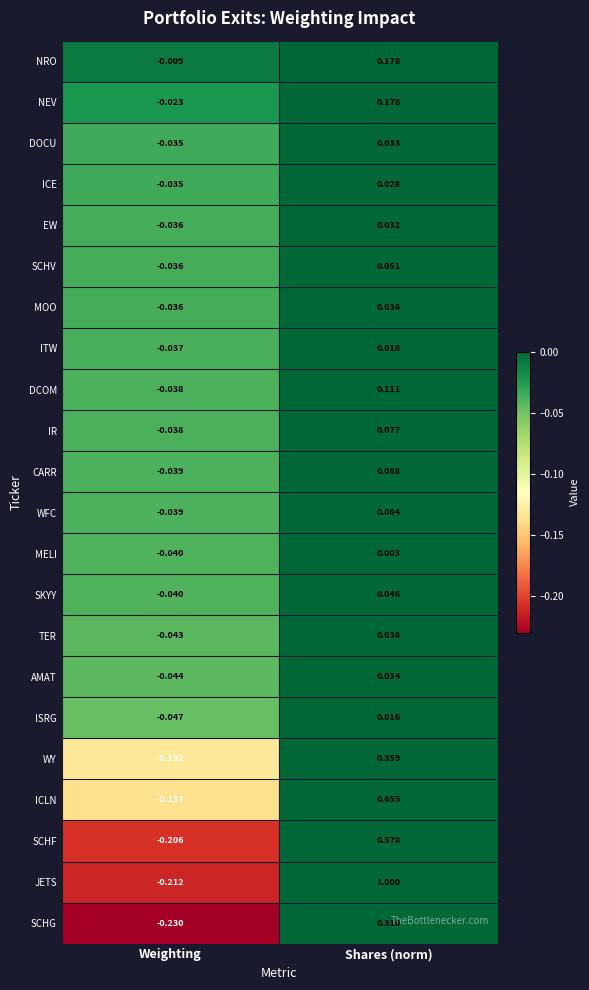

At which category does the chart reach its peak across all series?

Shares (norm)